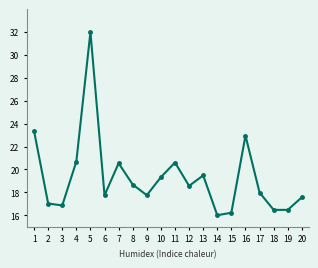

At which label does the data first exceed 18?

1